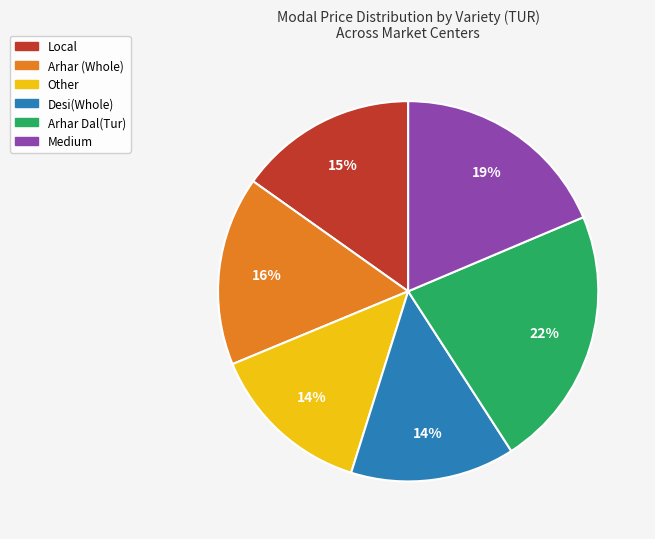

Is it true that Local is 15% of the pie?

True